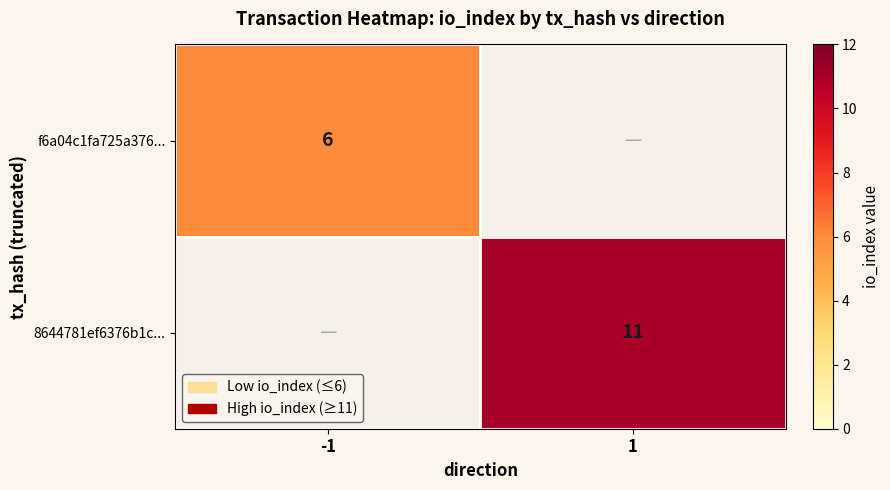

The value of 8644781ef6376b1c... at 1 is 4. True or false?

False